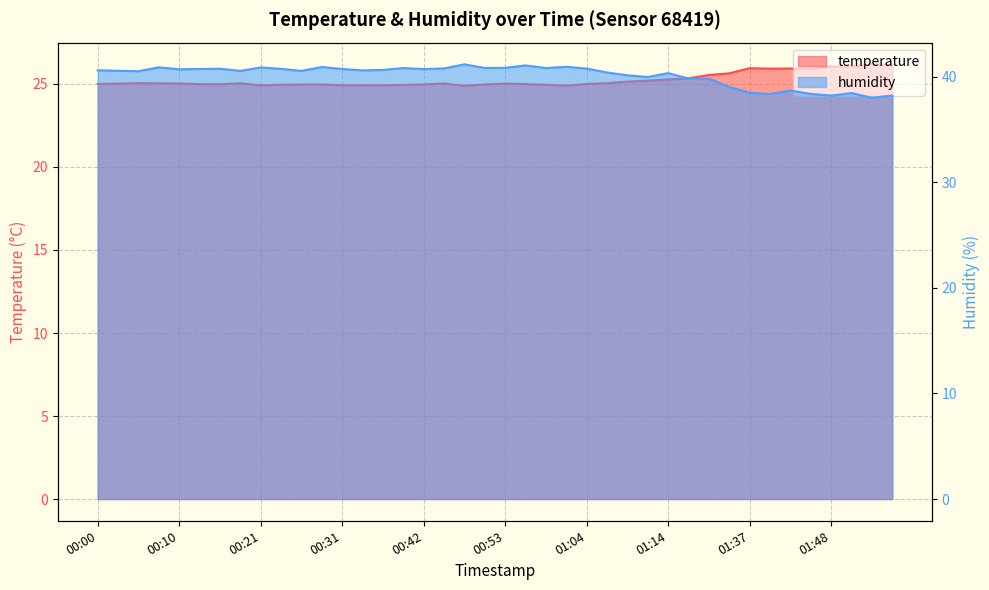

Reading left to right, extract all data points from this chart.

temperature: 25.0	25.0	25.1	25.0	25.0	25.0	25.0	25.0	24.9	24.9	25.0	25.0	24.9	24.9	24.9	24.9	25.0	25.0	24.9	25.0	25.0	25.0	24.9	24.9	25.0	25.1	25.1	25.2	25.3	25.3	25.5	25.6	25.9	25.9	25.9	25.9	26.1	26.1	26.2	26.1
humidity: 40.6	40.6	40.5	40.9	40.7	40.7	40.8	40.5	40.9	40.7	40.5	40.9	40.7	40.6	40.6	40.8	40.7	40.8	41.2	40.8	40.8	41.1	40.8	40.9	40.8	40.4	40.1	40.0	40.3	39.8	39.8	39.0	38.5	38.4	38.7	38.4	38.2	38.5	38.0	38.2